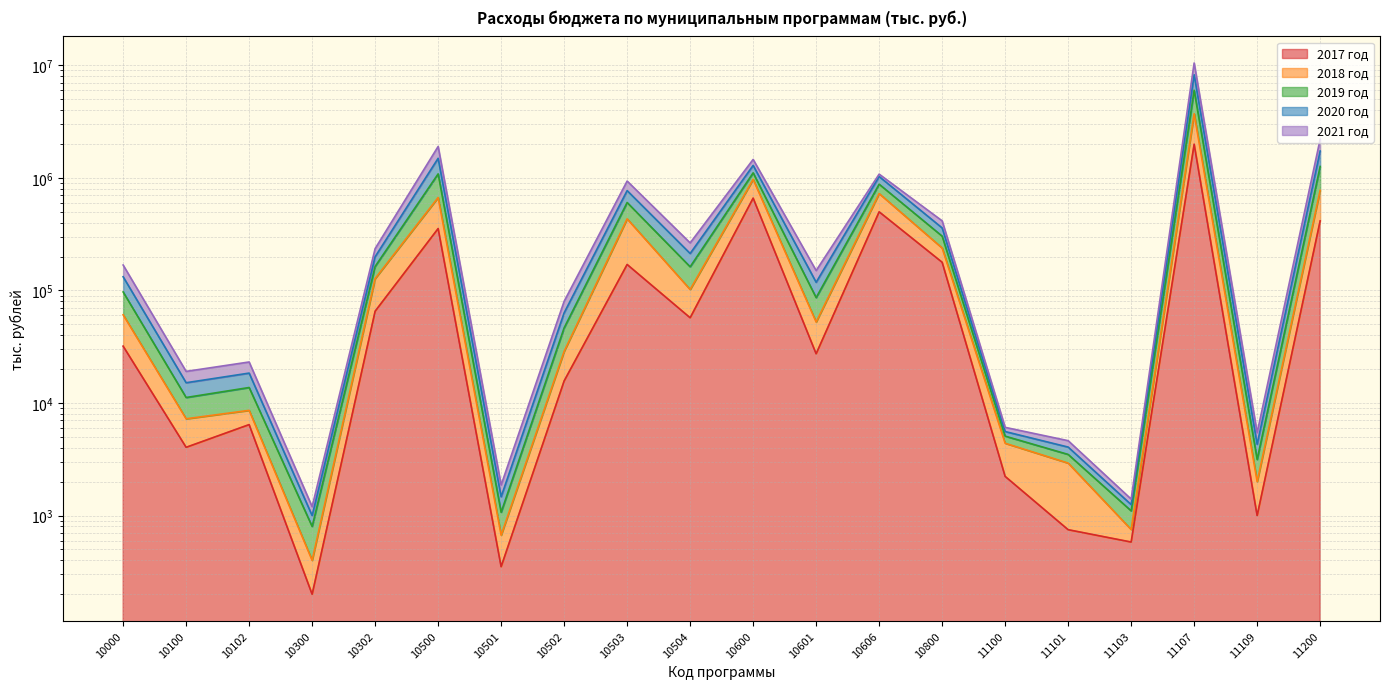

What is the minimum value for 2018 год?

800.0